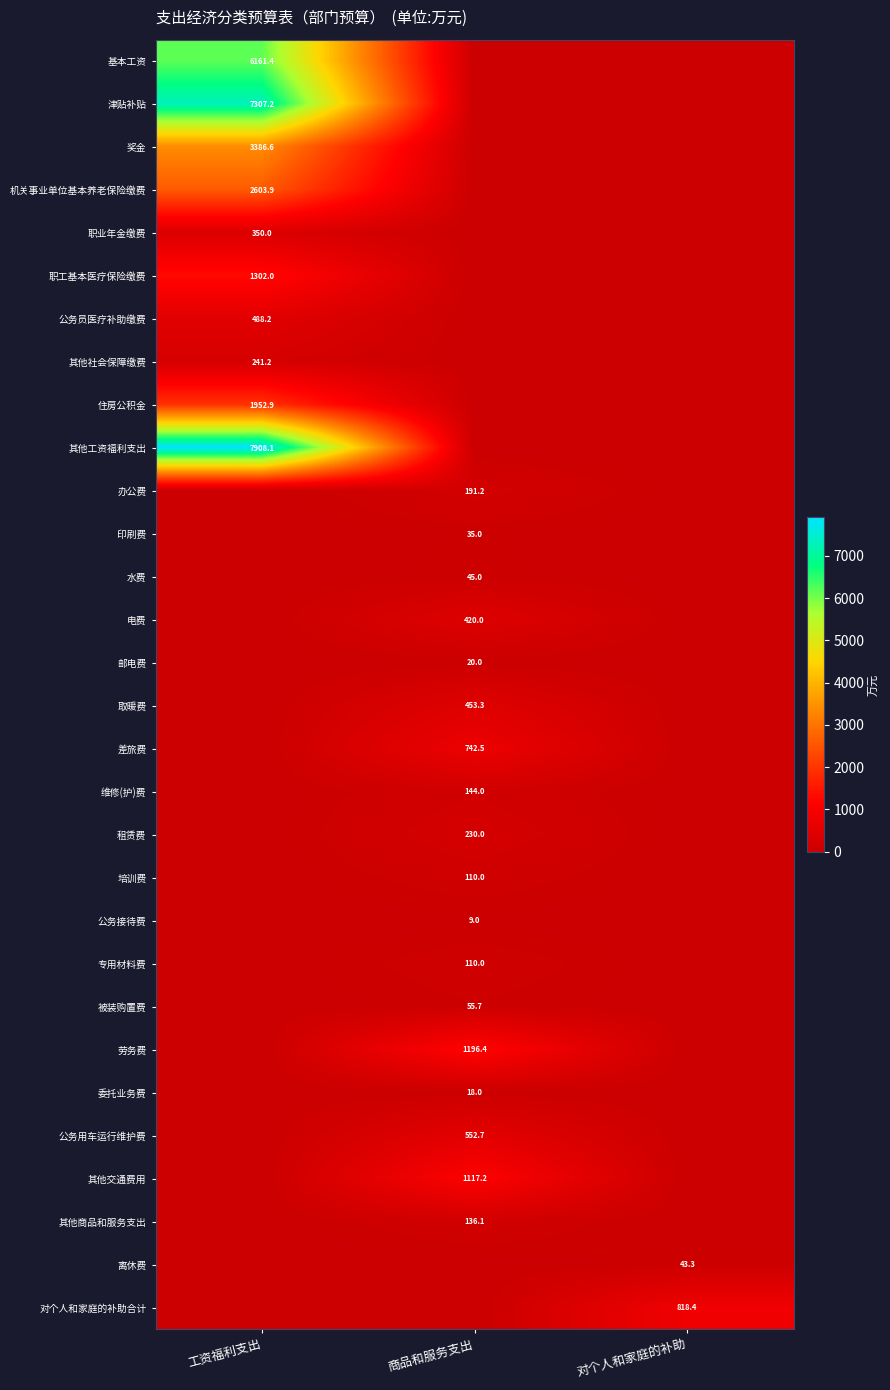

How many distinct data groups are displayed?

30